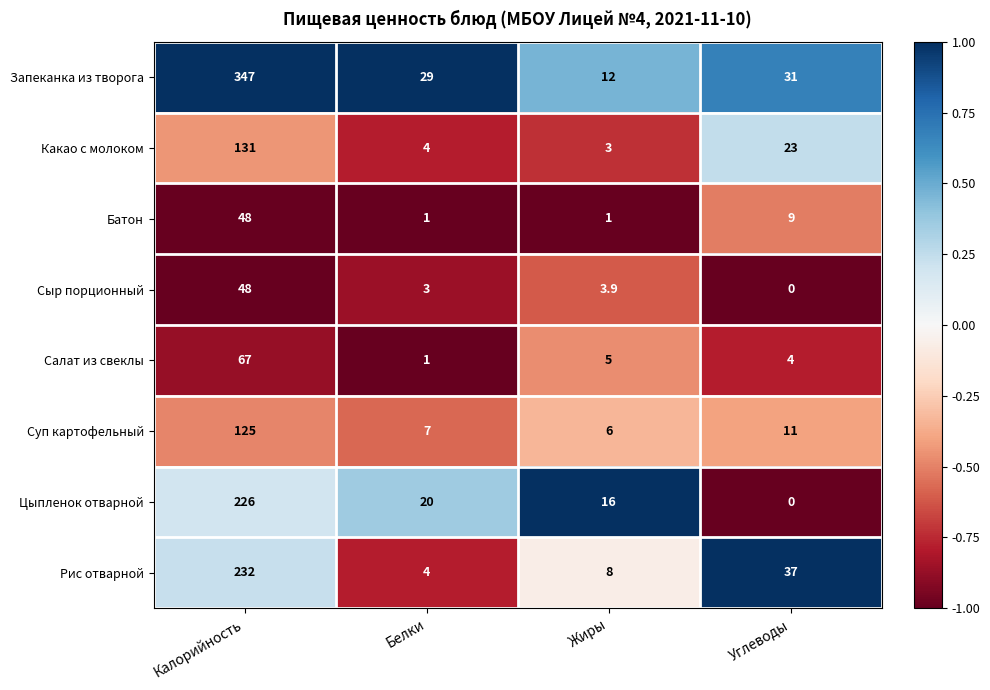

At which category is the sum across all series the highest?

Калорийность